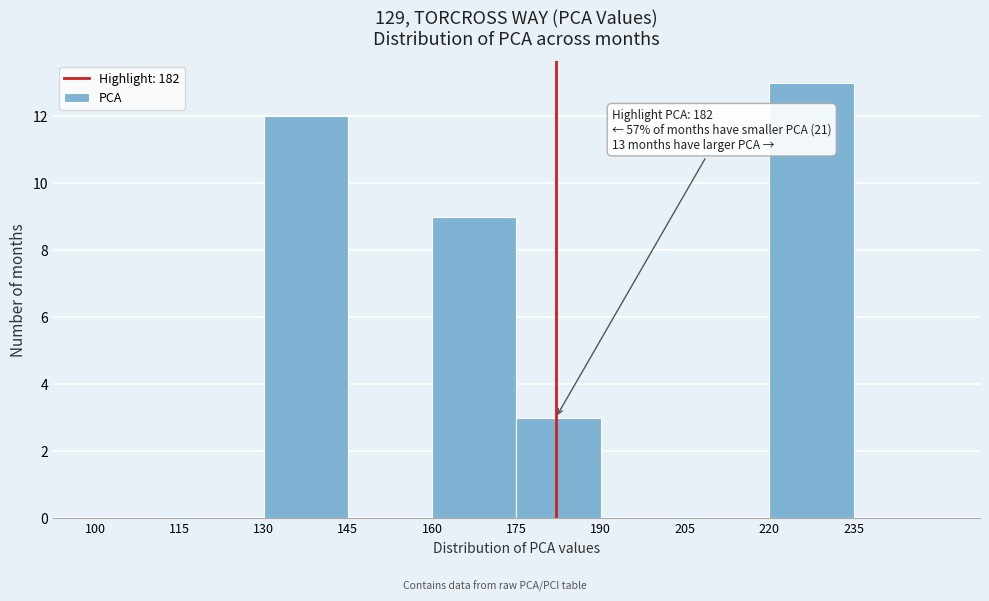

Which range on the x-axis has the tallest bar?

220 to 235